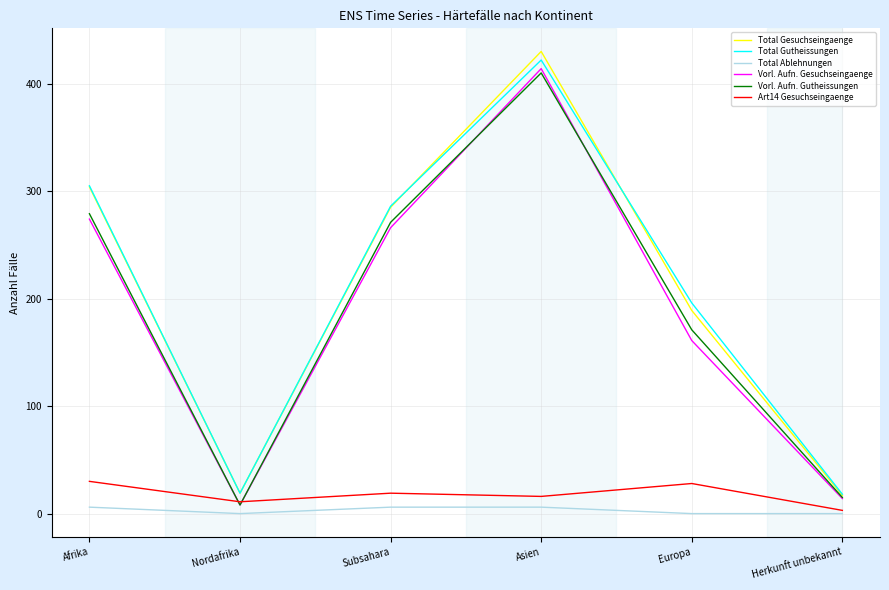

What is the approximate value of Total Gesuchseingaenge at Europa?

189